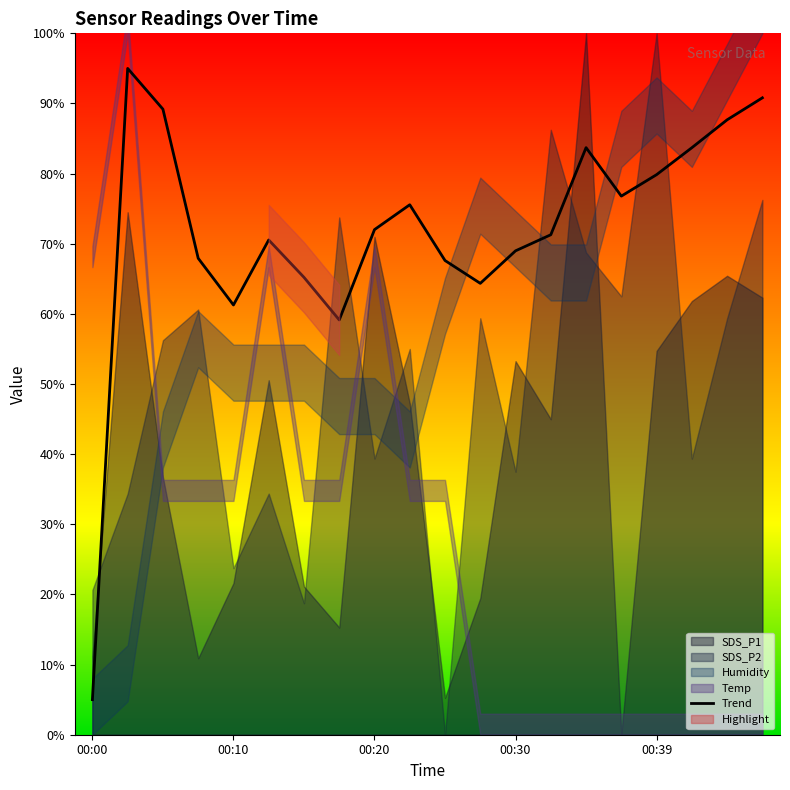

How many values are below 72?

10